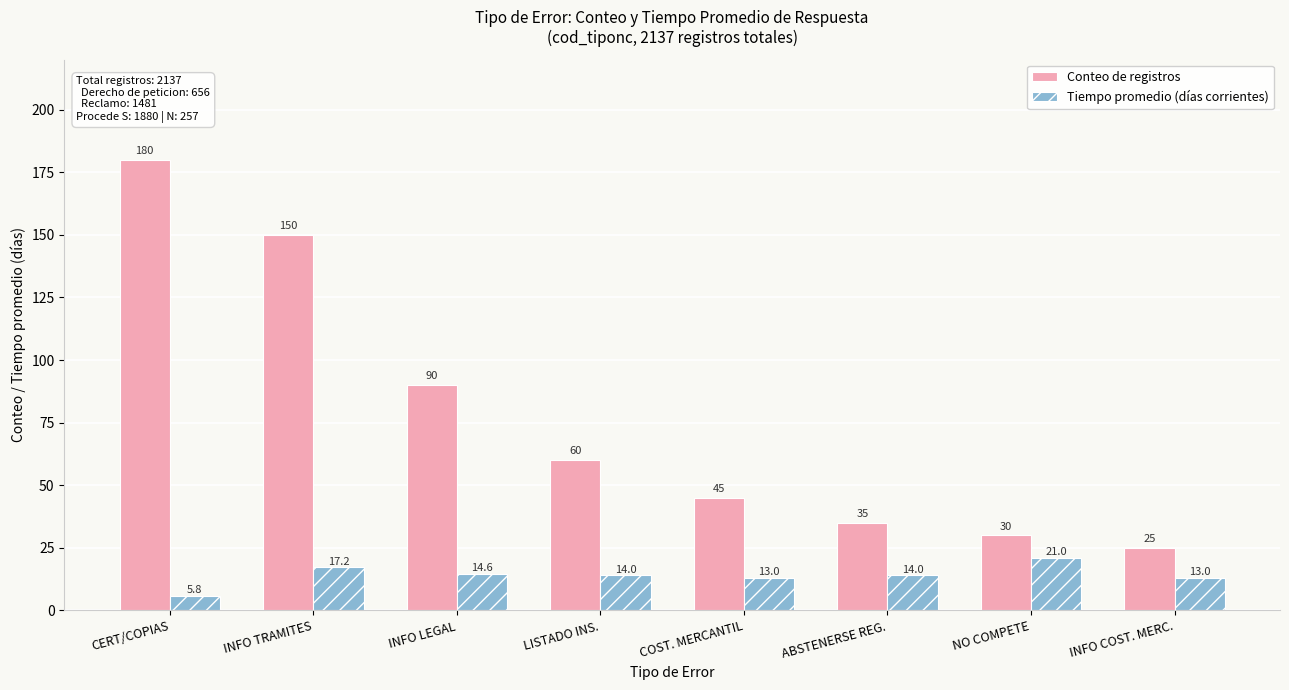

How many values in the Tiempo promedio (días corrientes) series are below 14?

3